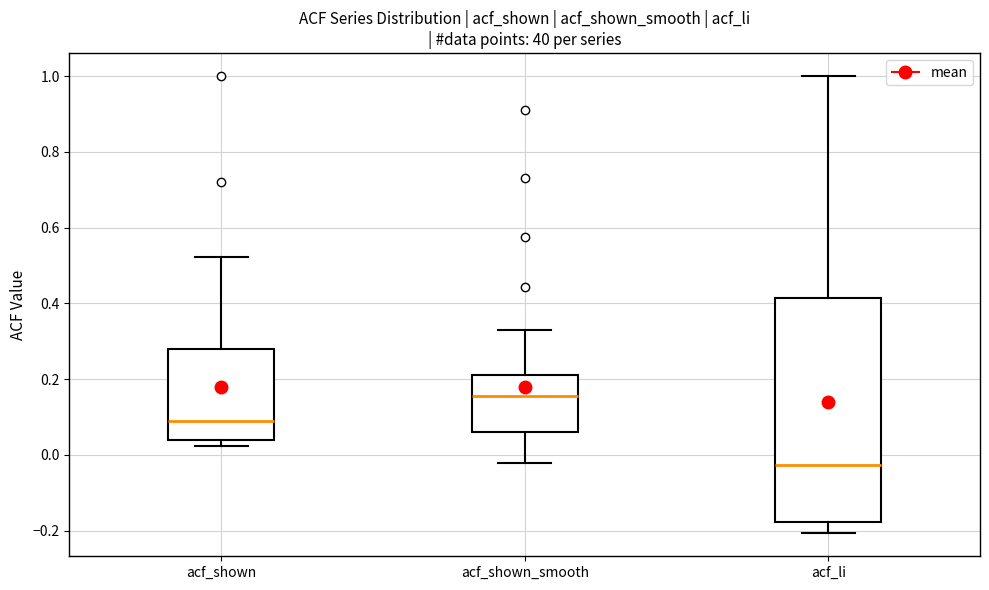

Reading left to right, read every box against the y-axis: the position of its median line, the range the box covers, and the ends of its whiskers. The values are not printed on the chart, so give them approximately, as read against the axis.

acf_shown: median 0.08, box 0.04 to 0.28, whiskers 0.02 to 0.52
acf_shown_smooth: median 0.16, box 0.06 to 0.22, whiskers -0.02 to 0.34
acf_li: median -0.02, box -0.18 to 0.42, whiskers -0.20 to 1.00